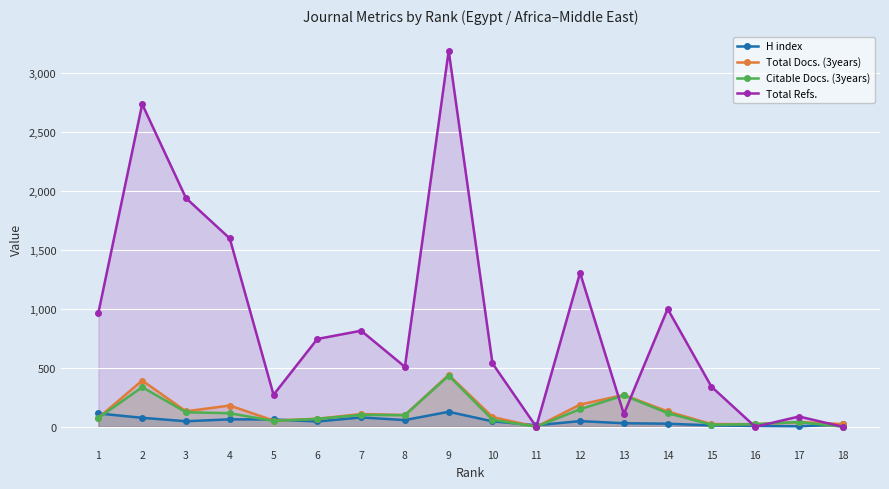

At how many categories does at least one series exceed 1154?

5